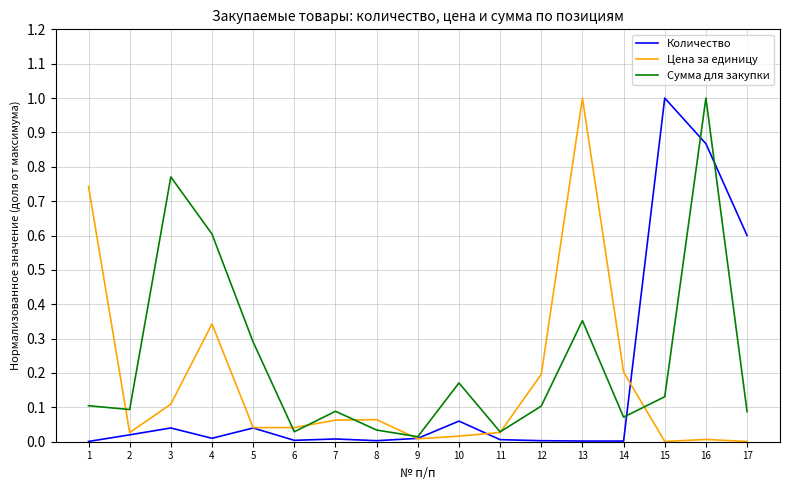

Between 6 and 16, which series saw the biggest shift?

Сумма для закупки